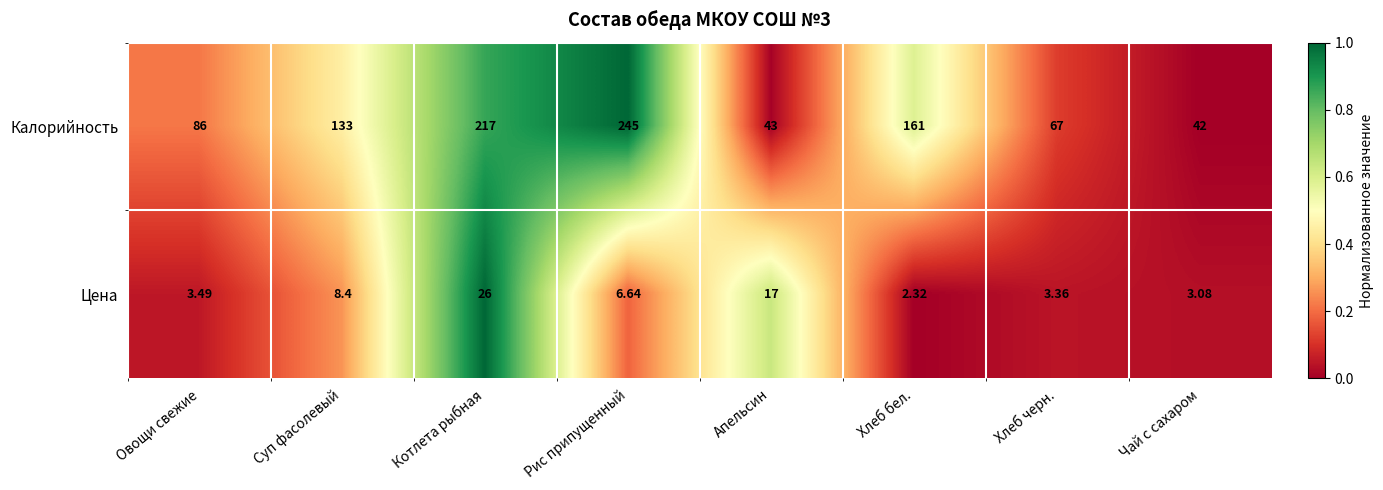

Which series changed the most between Суп фасолевый and Чай с сахаром?

Калорийность